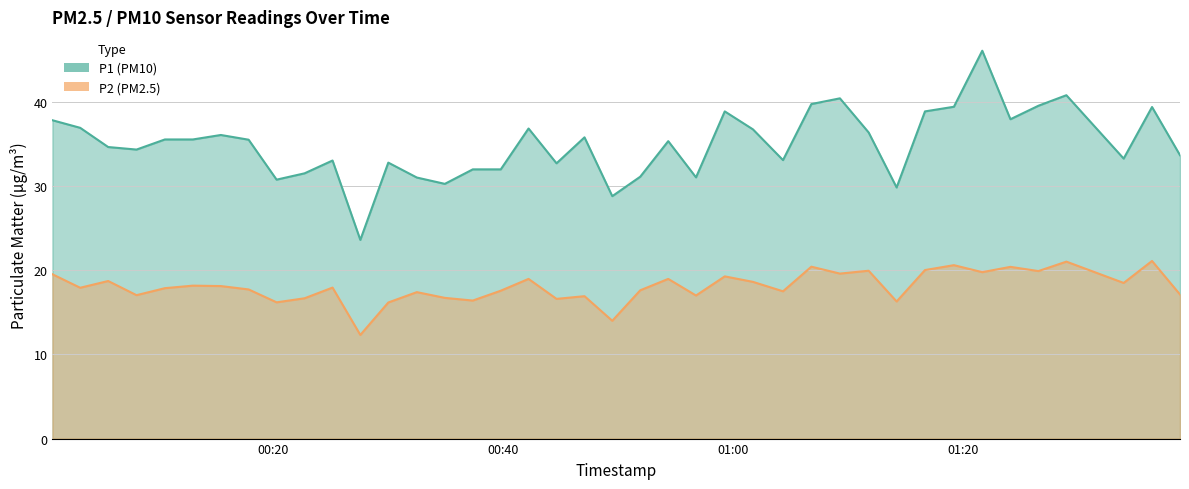

Reading left to right, what are all the values shown in this chart?

P1: 2022-12-05T00:00:47=37.8	2022-12-05T00:03:12=36.9	2022-12-05T00:05:38=34.6	2022-12-05T00:08:06=34.3	2022-12-05T00:10:34=35.5	2022-12-05T00:13:00=35.5	2022-12-05T00:15:26=36.0	2022-12-05T00:17:51=35.5	2022-12-05T00:20:17=30.7	2022-12-05T00:22:43=31.5	2022-12-05T00:25:09=33.0	2022-12-05T00:27:34=23.6	2022-12-05T00:30:00=32.8	2022-12-05T00:32:29=31.0	2022-12-05T00:34:55=30.2	2022-12-05T00:37:21=31.9	2022-12-05T00:39:47=31.9	2022-12-05T00:42:12=36.8	2022-12-05T00:44:38=32.7	2022-12-05T00:47:04=35.8	2022-12-05T00:49:29=28.8	2022-12-05T00:51:55=31.1	2022-12-05T00:54:21=35.3	2022-12-05T00:56:46=31.0	2022-12-05T00:59:16=38.8	2022-12-05T01:01:43=36.7	2022-12-05T01:04:20=33.0	2022-12-05T01:06:48=39.7	2022-12-05T01:09:17=40.4	2022-12-05T01:11:47=36.3	2022-12-05T01:14:13=29.8	2022-12-05T01:16:41=38.8	2022-12-05T01:19:12=39.4	2022-12-05T01:21:40=46.0	2022-12-05T01:24:07=37.9	2022-12-05T01:26:33=39.5	2022-12-05T01:28:59=40.8	2022-12-05T01:33:58=33.2	2022-12-05T01:36:26=39.4	2022-12-05T01:38:52=33.6
P2: 2022-12-05T00:00:47=19.5	2022-12-05T00:03:12=17.9	2022-12-05T00:05:38=18.7	2022-12-05T00:08:06=17.0	2022-12-05T00:10:34=17.9	2022-12-05T00:13:00=18.1	2022-12-05T00:15:26=18.1	2022-12-05T00:17:51=17.7	2022-12-05T00:20:17=16.2	2022-12-05T00:22:43=16.6	2022-12-05T00:25:09=17.9	2022-12-05T00:27:34=12.3	2022-12-05T00:30:00=16.1	2022-12-05T00:32:29=17.4	2022-12-05T00:34:55=16.7	2022-12-05T00:37:21=16.4	2022-12-05T00:39:47=17.6	2022-12-05T00:42:12=18.9	2022-12-05T00:44:38=16.6	2022-12-05T00:47:04=16.9	2022-12-05T00:49:29=14.0	2022-12-05T00:51:55=17.6	2022-12-05T00:54:21=18.9	2022-12-05T00:56:46=17.0	2022-12-05T00:59:16=19.2	2022-12-05T01:01:43=18.6	2022-12-05T01:04:20=17.5	2022-12-05T01:06:48=20.4	2022-12-05T01:09:17=19.6	2022-12-05T01:11:47=19.9	2022-12-05T01:14:13=16.3	2022-12-05T01:16:41=20.0	2022-12-05T01:19:12=20.6	2022-12-05T01:21:40=19.8	2022-12-05T01:24:07=20.4	2022-12-05T01:26:33=19.9	2022-12-05T01:28:59=21.0	2022-12-05T01:33:58=18.5	2022-12-05T01:36:26=21.1	2022-12-05T01:38:52=17.1